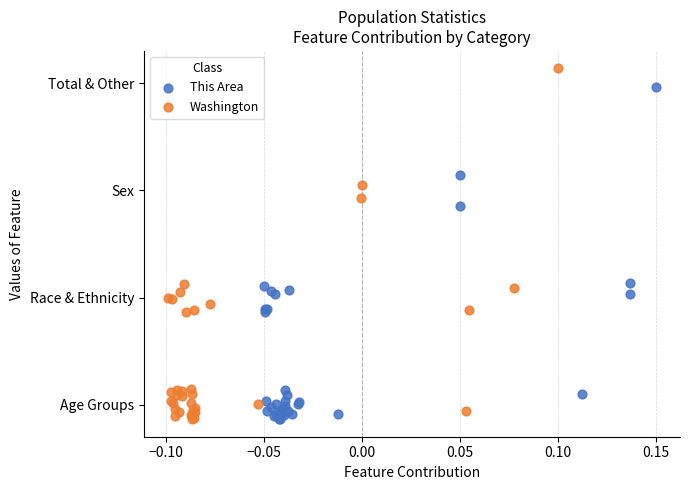

Which series contains the highest Y value?

Washington